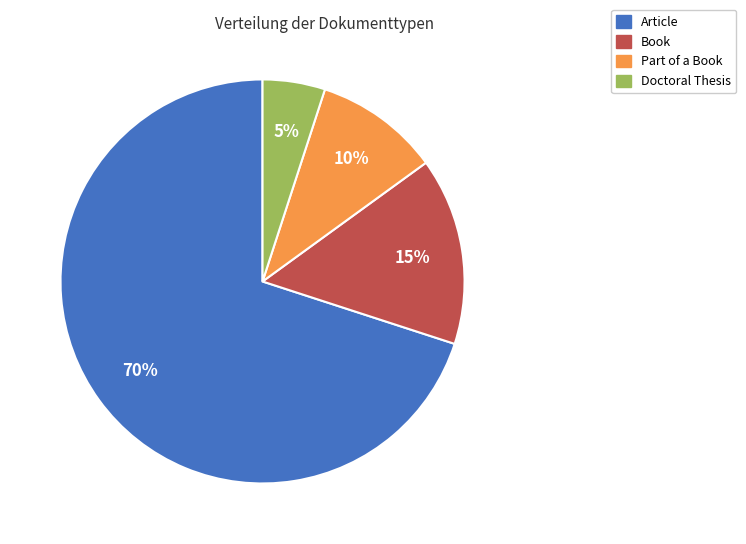

Combined, do Book and Article account for over 50%?

Yes